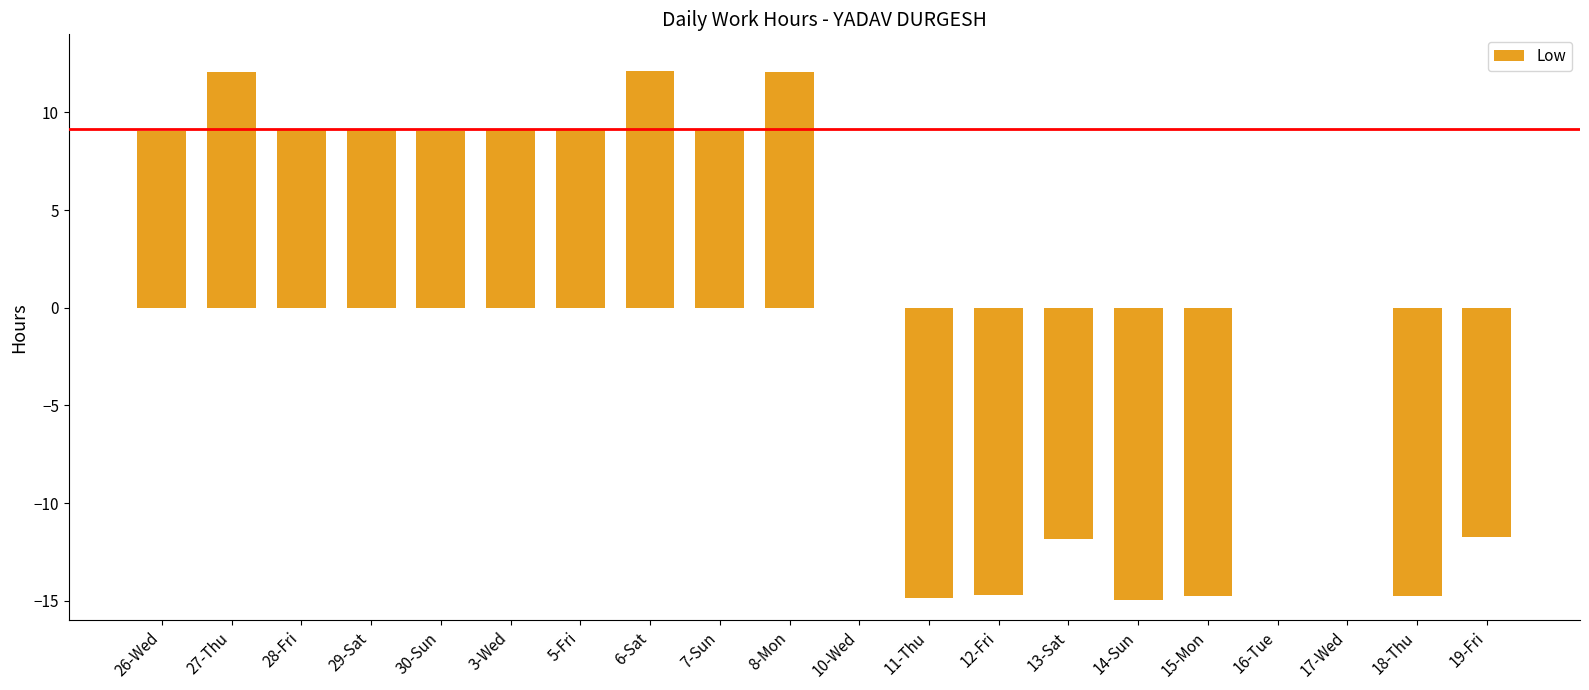

Is it true that the value at 28-Fri is 9.1?

True